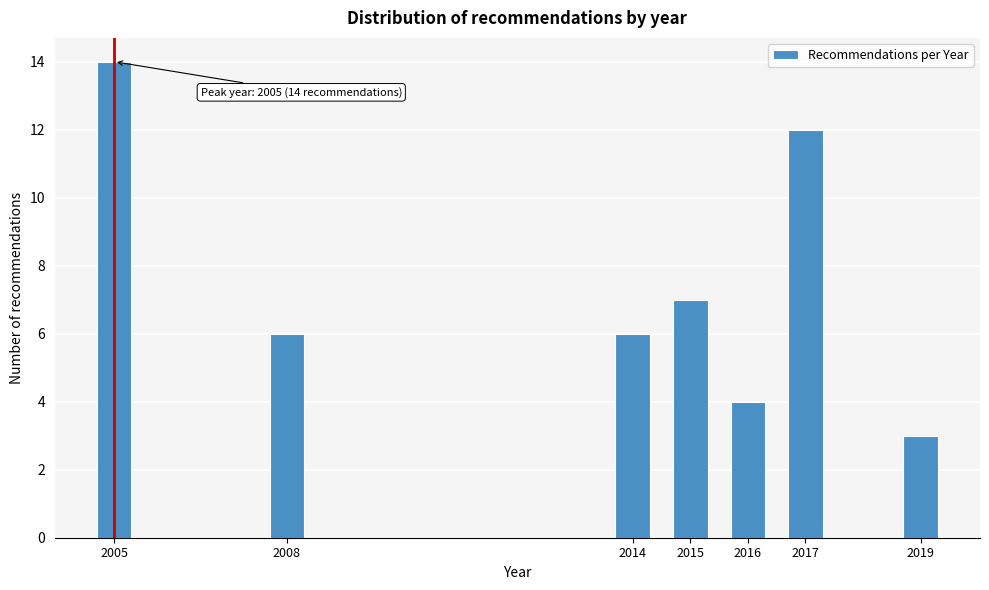

Reading right to left, what are all the values shown in this chart?

3	12	4	7	6	6	14